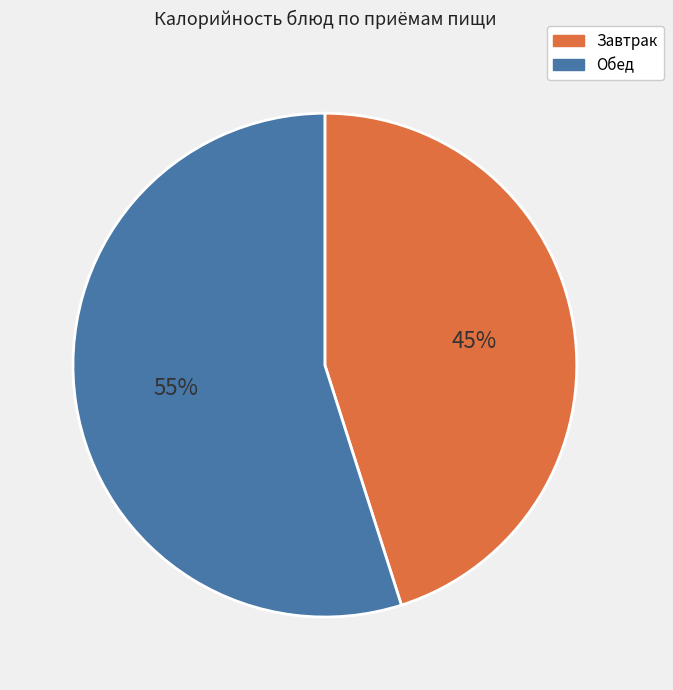

Is there any slice that represents more than half of the pie?

Yes